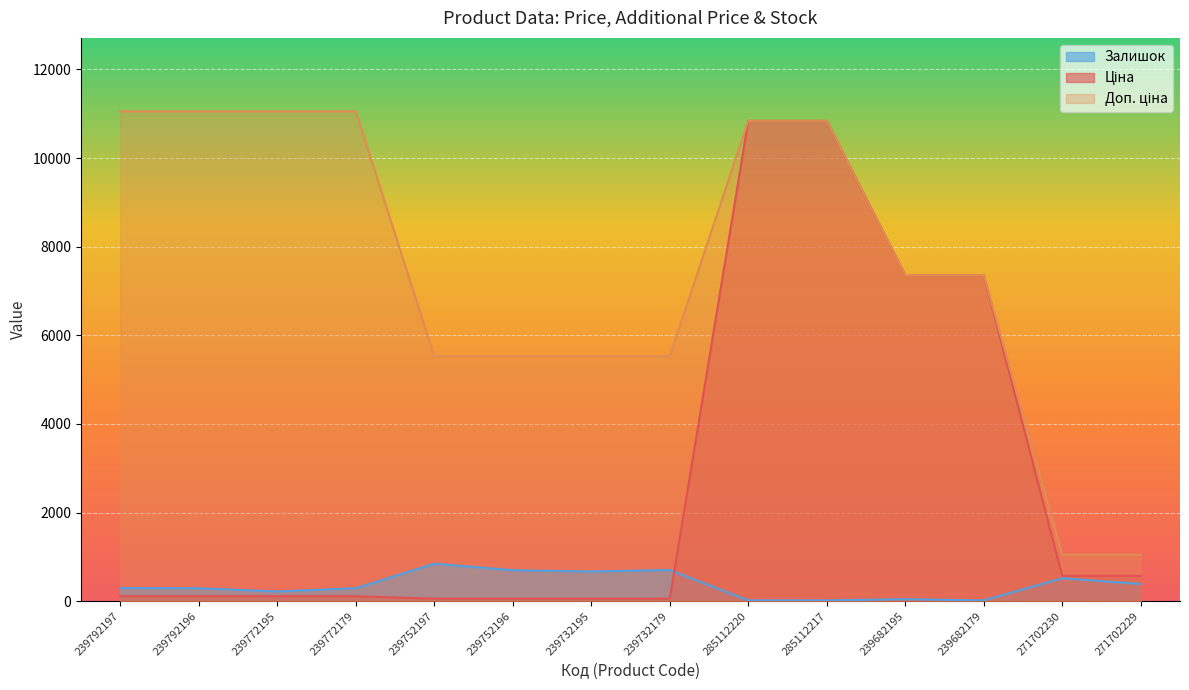

True or false: Доп. ціна has a value of 19682.3 at 239792197.

False